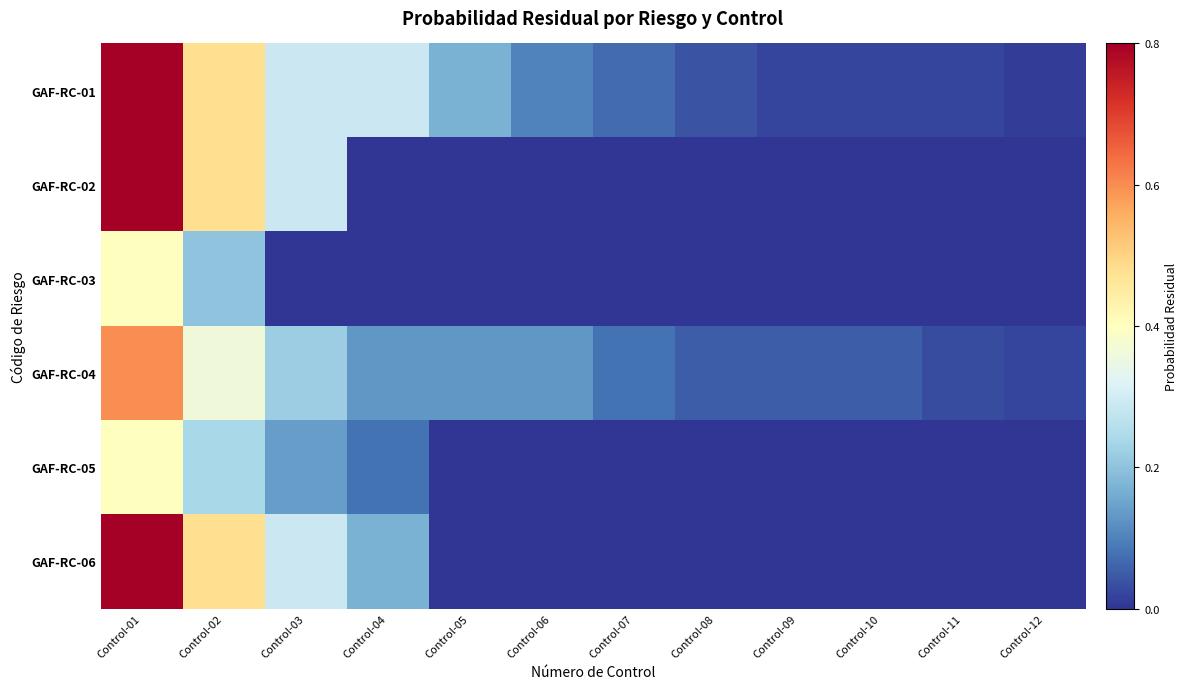

Reading left to right, list all the values displayed in this chart.

GAF-RC-01: Control-01=0.8	Control-02=0.5	Control-03=0.3	Control-04=0.3	Control-05=0.2	Control-06=0.1	Control-07=0.1	Control-08=0.0	Control-09=0.0	Control-10=0.0	Control-11=0.0	Control-12=0.0
GAF-RC-02: Control-01=0.8	Control-02=0.5	Control-03=0.3	Control-04=0.0	Control-05=0.0	Control-06=0.0	Control-07=0.0	Control-08=0.0	Control-09=0.0	Control-10=0.0	Control-11=0.0	Control-12=0.0
GAF-RC-03: Control-01=0.4	Control-02=0.2	Control-03=0.0	Control-04=0.0	Control-05=0.0	Control-06=0.0	Control-07=0.0	Control-08=0.0	Control-09=0.0	Control-10=0.0	Control-11=0.0	Control-12=0.0
GAF-RC-04: Control-01=0.6	Control-02=0.4	Control-03=0.2	Control-04=0.1	Control-05=0.1	Control-06=0.1	Control-07=0.1	Control-08=0.1	Control-09=0.1	Control-10=0.1	Control-11=0.0	Control-12=0.0
GAF-RC-05: Control-01=0.4	Control-02=0.2	Control-03=0.1	Control-04=0.1	Control-05=0.0	Control-06=0.0	Control-07=0.0	Control-08=0.0	Control-09=0.0	Control-10=0.0	Control-11=0.0	Control-12=0.0
GAF-RC-06: Control-01=0.8	Control-02=0.5	Control-03=0.3	Control-04=0.2	Control-05=0.0	Control-06=0.0	Control-07=0.0	Control-08=0.0	Control-09=0.0	Control-10=0.0	Control-11=0.0	Control-12=0.0